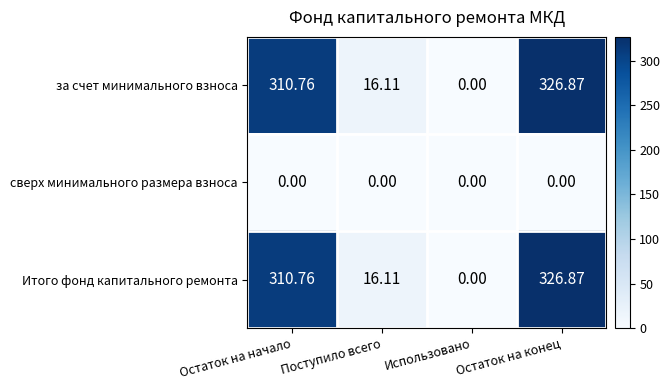

Count the number of categories in the chart.

4